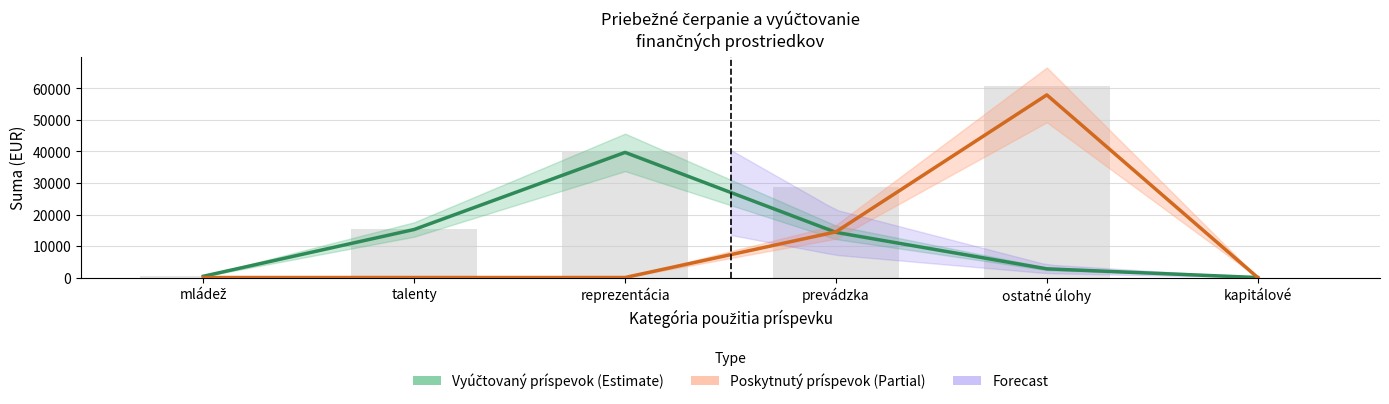

True or false: Vyúčtovaný príspevok has a value of 400.0 at mládež.

True